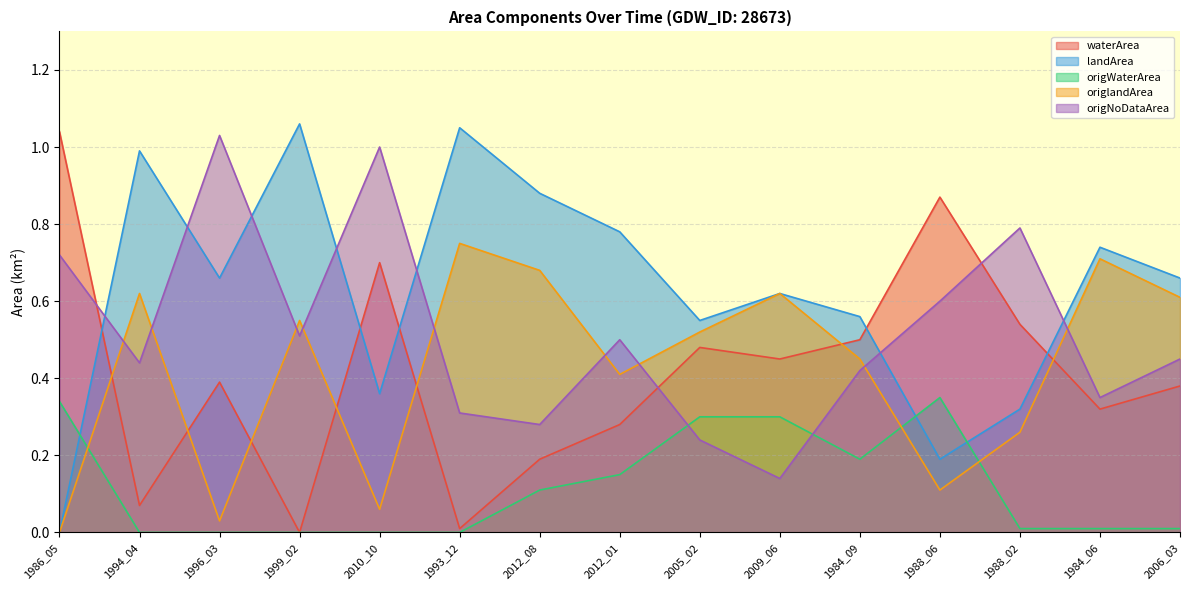

Reading left to right, list all the values displayed in this chart.

waterArea: 1986_05=1.0	1994_04=0.1	1996_03=0.4	1999_02=0.0	2010_10=0.7	1993_12=0.0	2012_08=0.2	2012_01=0.3	2005_02=0.5	2009_06=0.5	1984_09=0.5	1988_06=0.9	1988_02=0.5	1984_06=0.3	2006_03=0.4
landArea: 1986_05=0.0	1994_04=1.0	1996_03=0.7	1999_02=1.1	2010_10=0.4	1993_12=1.1	2012_08=0.9	2012_01=0.8	2005_02=0.6	2009_06=0.6	1984_09=0.6	1988_06=0.2	1988_02=0.3	1984_06=0.7	2006_03=0.7
origWaterArea: 1986_05=0.3	1994_04=0.0	1996_03=0.0	1999_02=0.0	2010_10=0.0	1993_12=0.0	2012_08=0.1	2012_01=0.1	2005_02=0.3	2009_06=0.3	1984_09=0.2	1988_06=0.3	1988_02=0.0	1984_06=0.0	2006_03=0.0
origlandArea: 1986_05=0.0	1994_04=0.6	1996_03=0.0	1999_02=0.6	2010_10=0.1	1993_12=0.8	2012_08=0.7	2012_01=0.4	2005_02=0.5	2009_06=0.6	1984_09=0.5	1988_06=0.1	1988_02=0.3	1984_06=0.7	2006_03=0.6
origNoDataArea: 1986_05=0.7	1994_04=0.4	1996_03=1.0	1999_02=0.5	2010_10=1.0	1993_12=0.3	2012_08=0.3	2012_01=0.5	2005_02=0.2	2009_06=0.1	1984_09=0.4	1988_06=0.6	1988_02=0.8	1984_06=0.3	2006_03=0.5